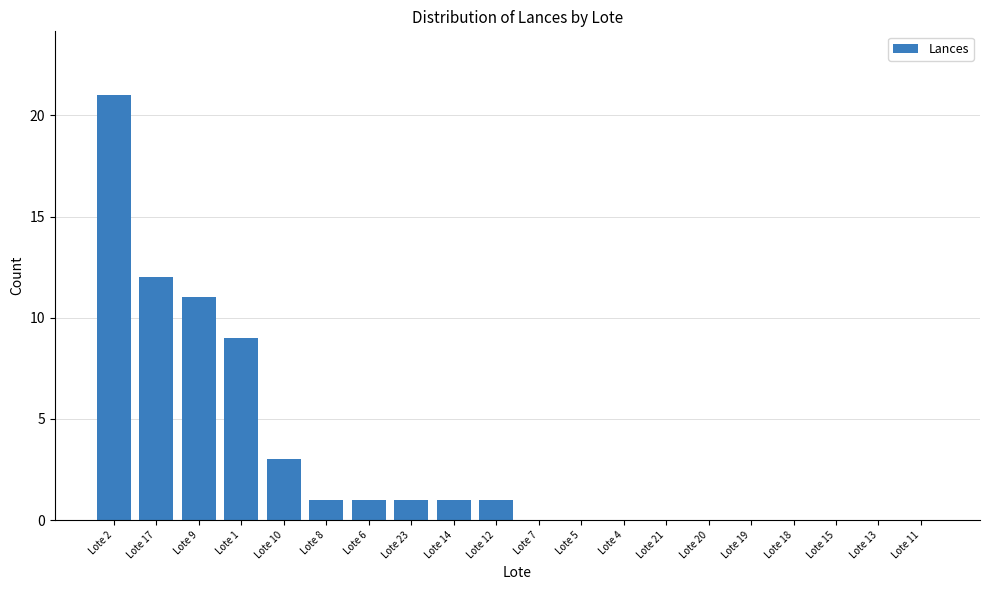

What is the maximum value shown in the chart?

21